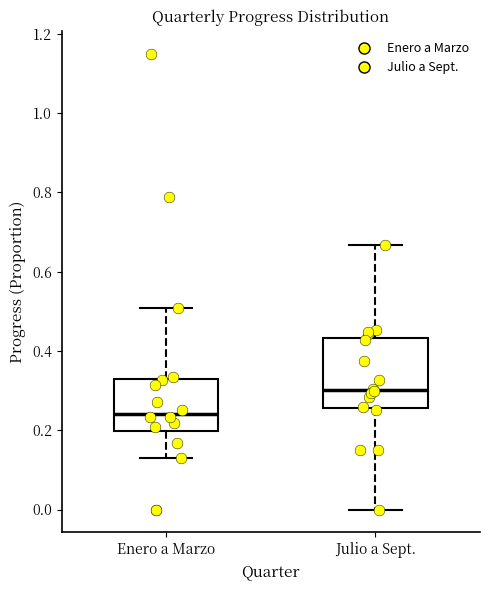

Where does the upper whisker of the box for Enero a Marzo end on the y-axis? The values are not printed on the chart, so give them approximately, as read against the axis.

0.50